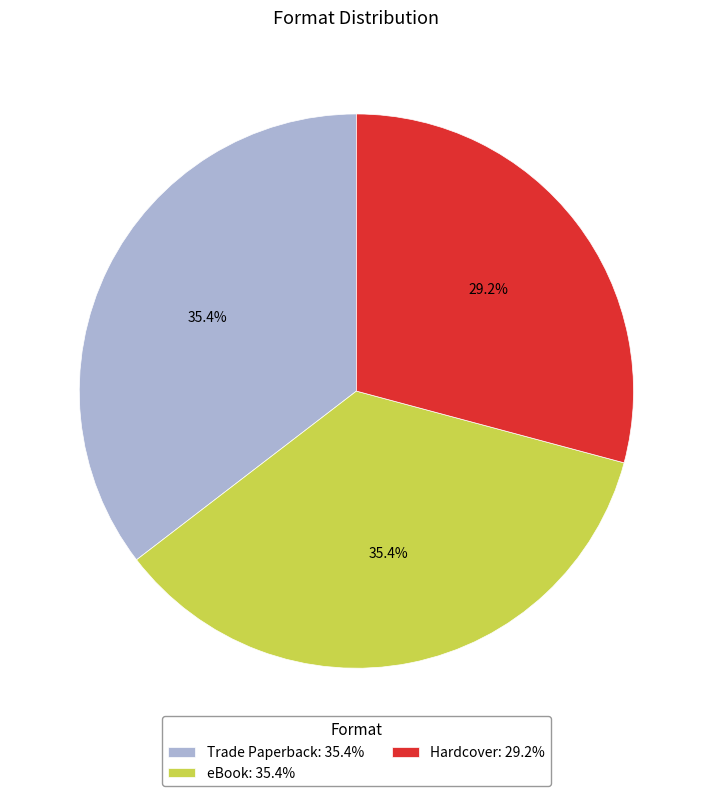

Is there a majority slice in this chart?

No